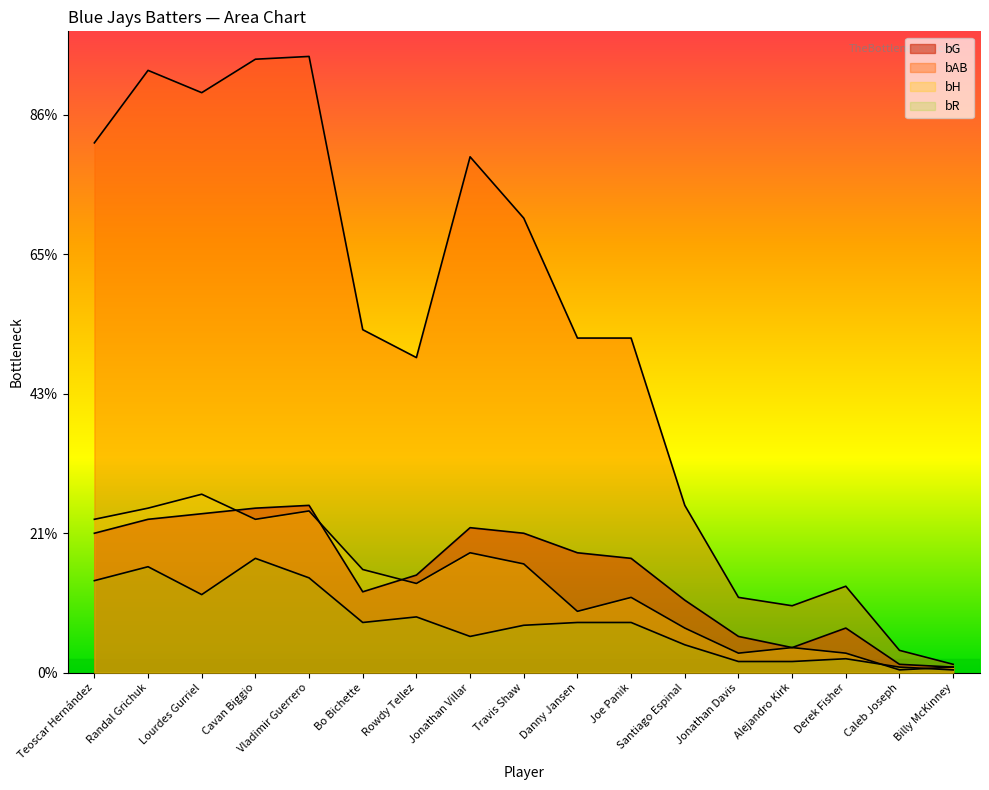

At which category does bH reach its first local peak?

Lourdes Gurriel